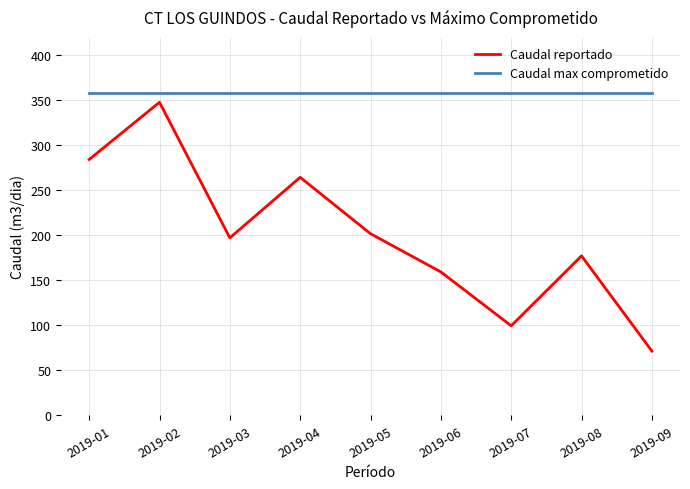

How many distinct data groups are displayed?

2